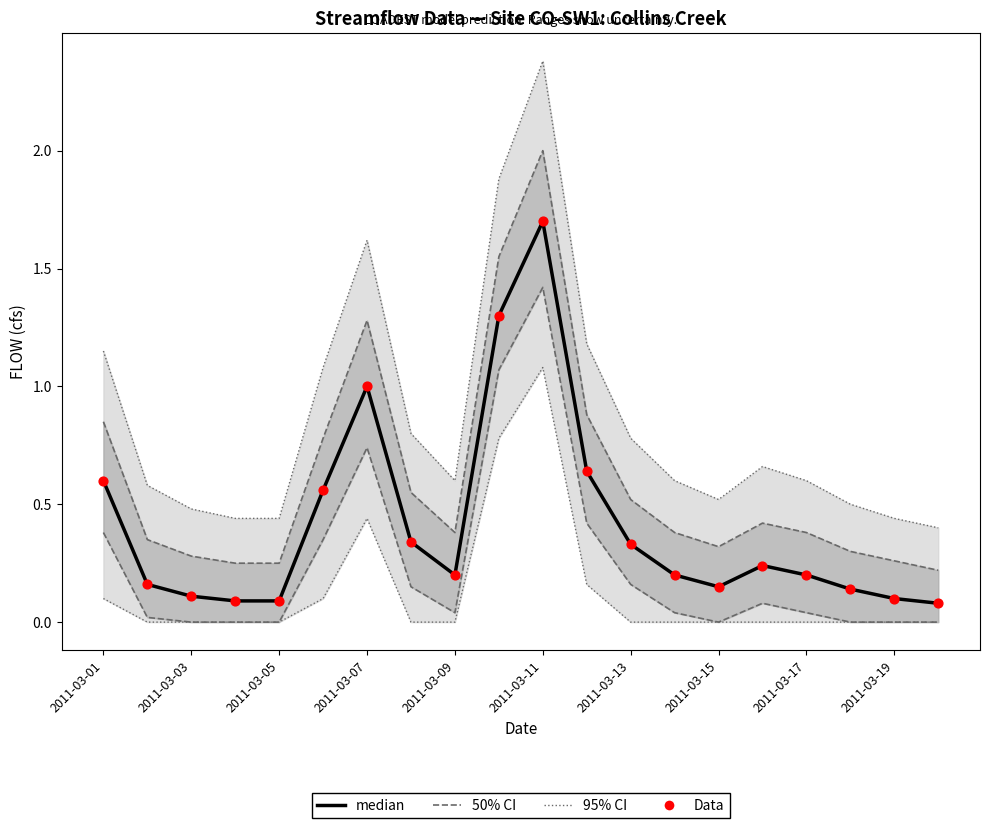

At which category is the sum across all series the highest?

2011-03-11